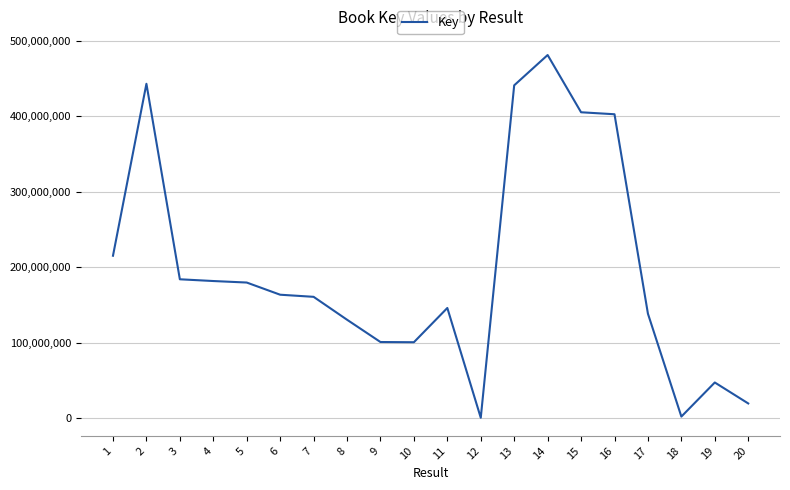

Approximately how many times larger is the value at 13 compared to 17?

3.2